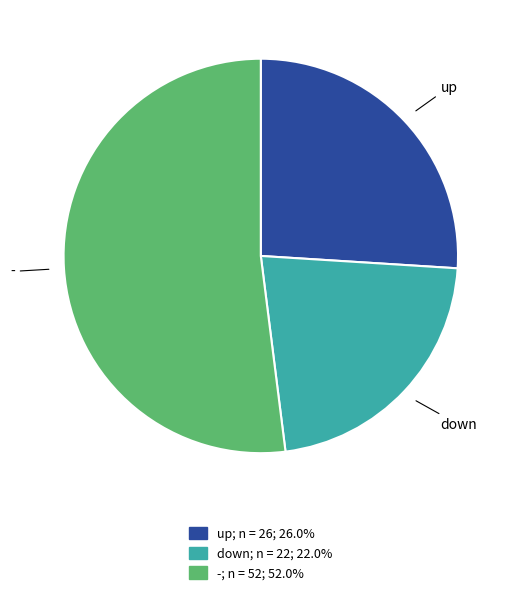

Is the sum of - and down greater than half?

Yes